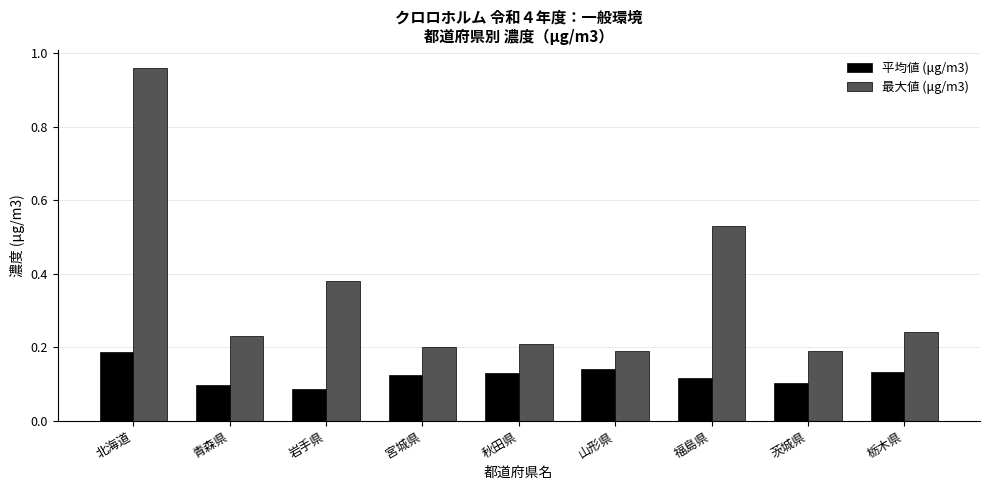

At how many categories does at least one series exceed 0?

9